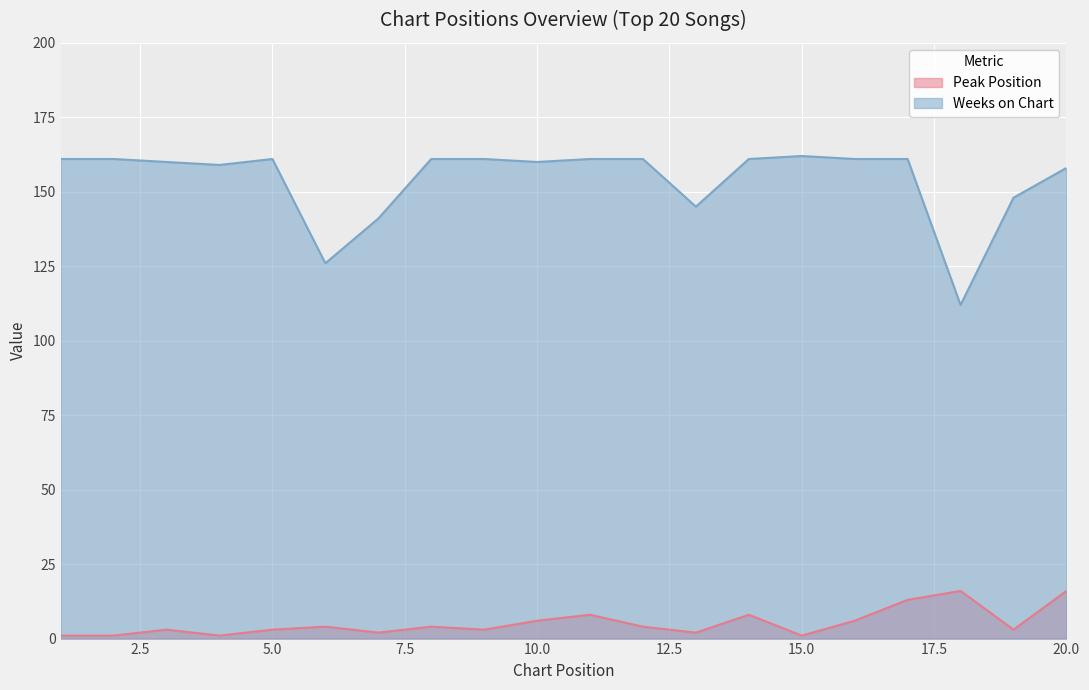

Which series changed the most between 2 and 3?

Peak Position